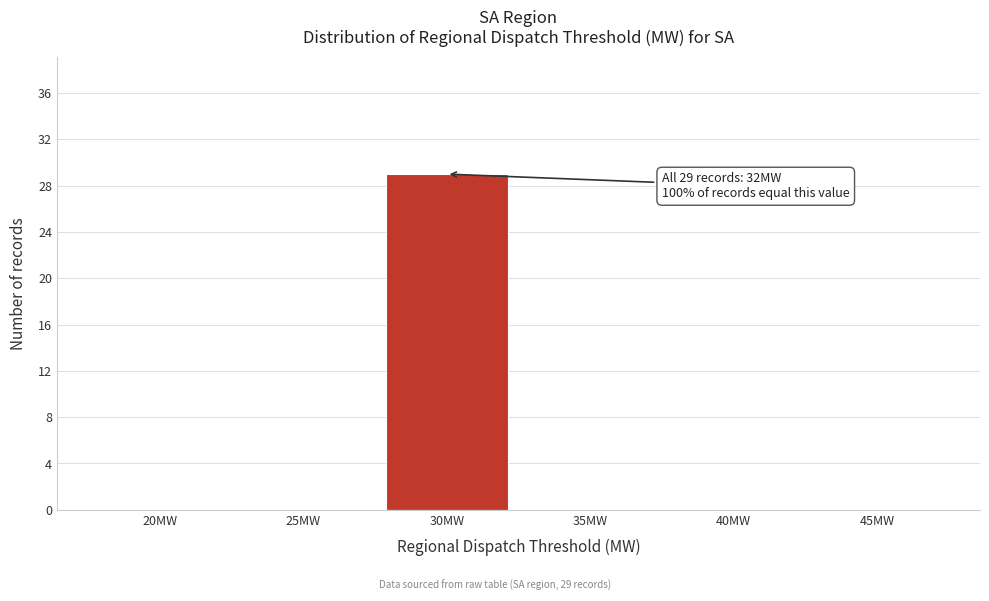

Reading left to right, list all the values displayed in this chart.

20MW=0	25MW=0	30MW=29	35MW=0	40MW=0	45MW=0